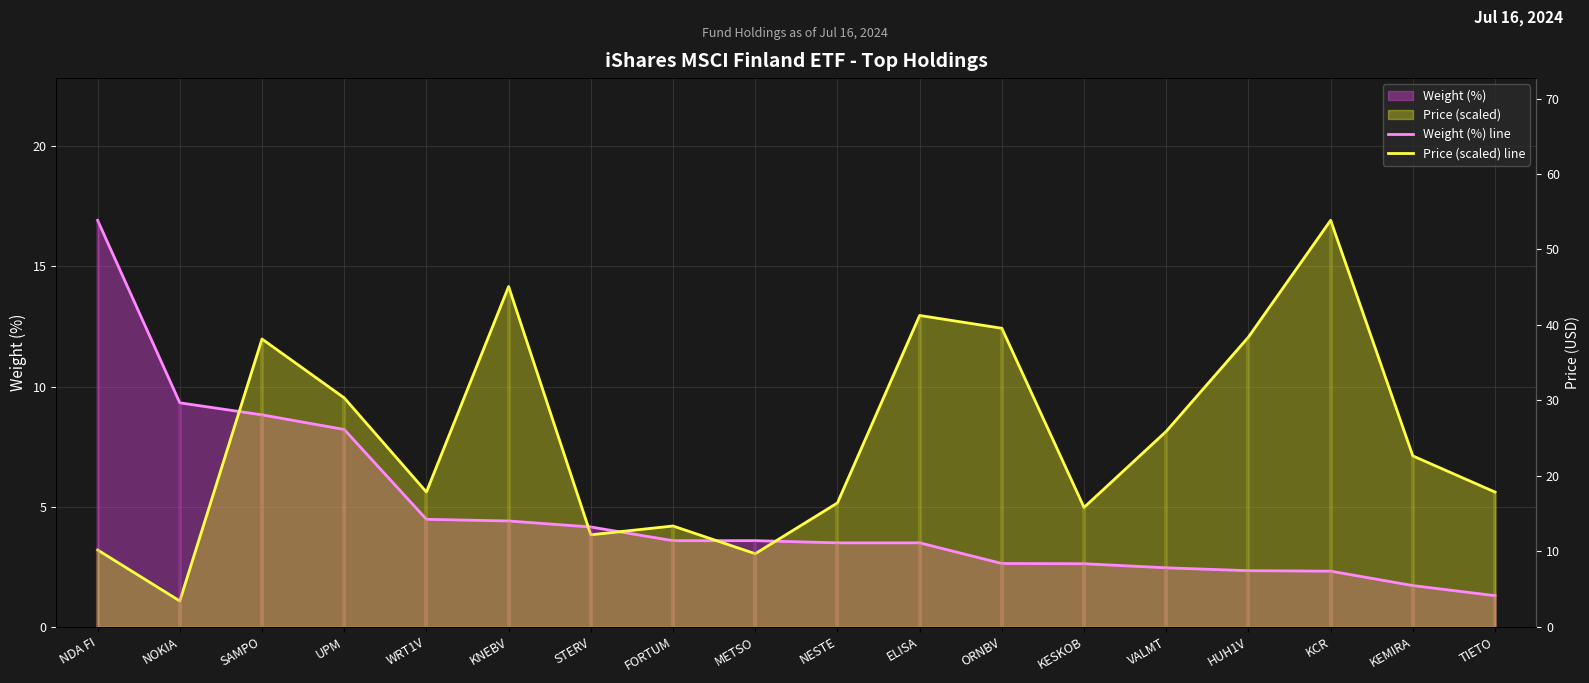

What is the sum of all Price (scaled) line values?

141.9